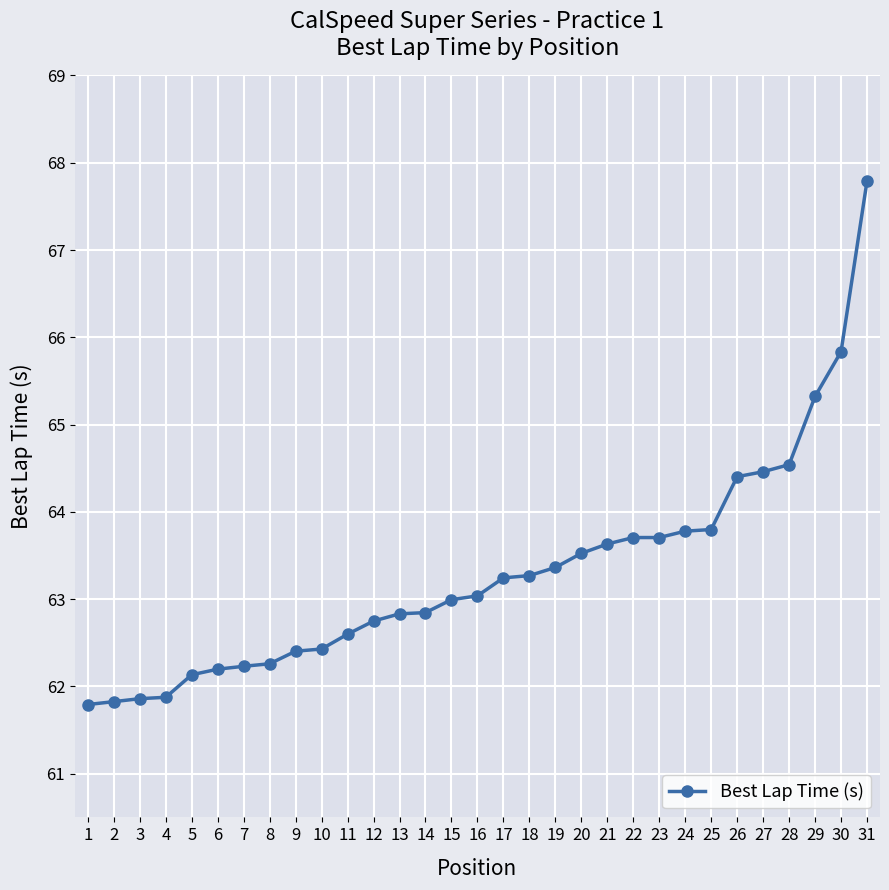

The value at 9 is 62.4. True or false?

True